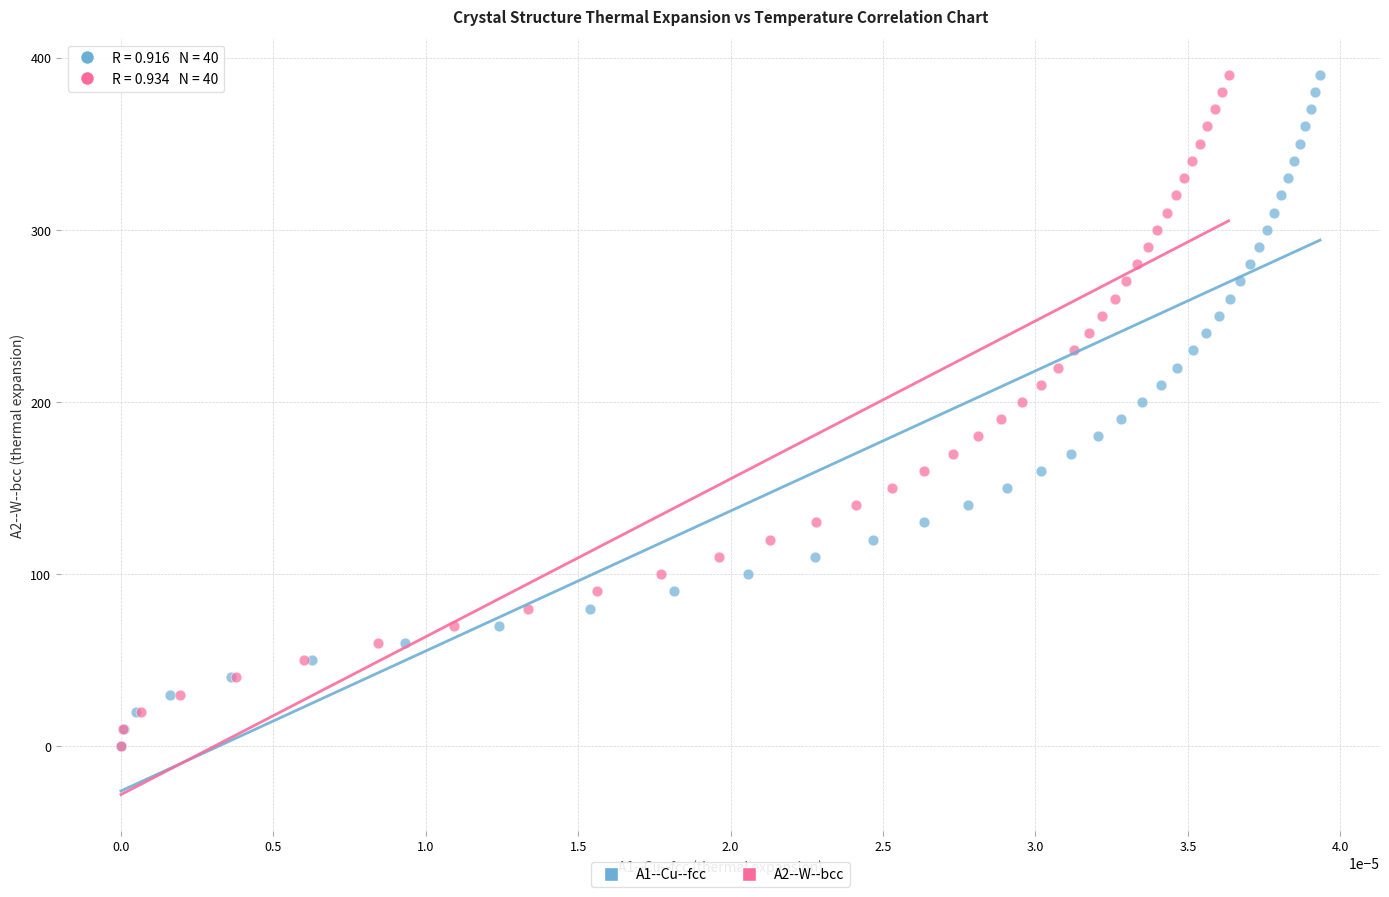

What are all the series names shown in the legend?

A1--Cu--fcc, A2--W--bcc